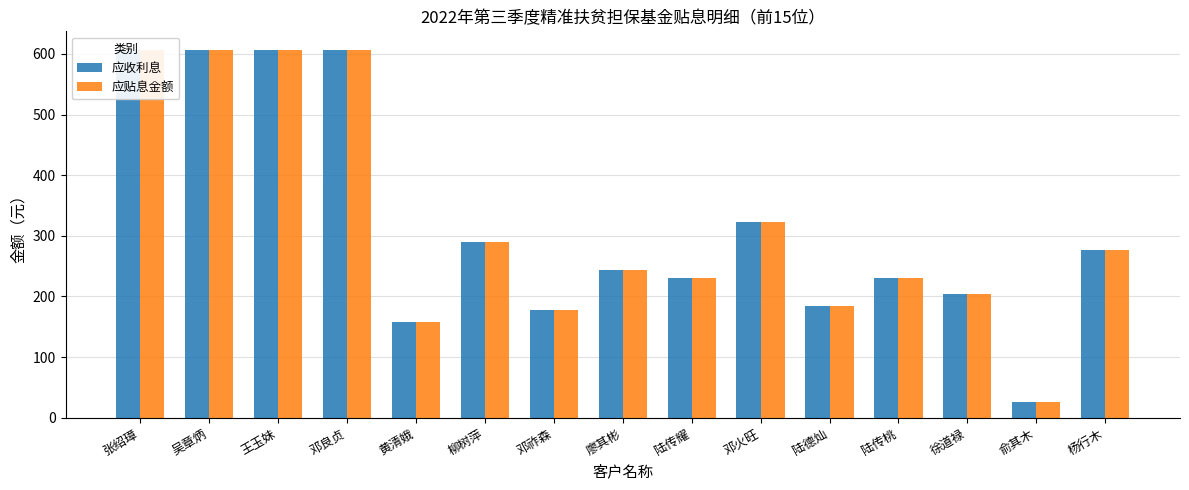

Rank the series at 柳树萍 from lowest to highest value.

应收利息, 应贴息金额